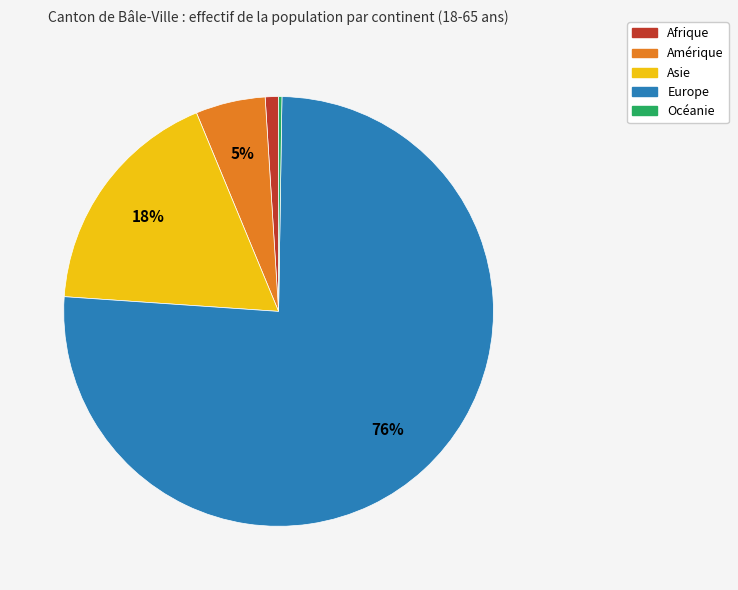

To the nearest percent, what is the difference between the largest and smallest slice percentages?

76%